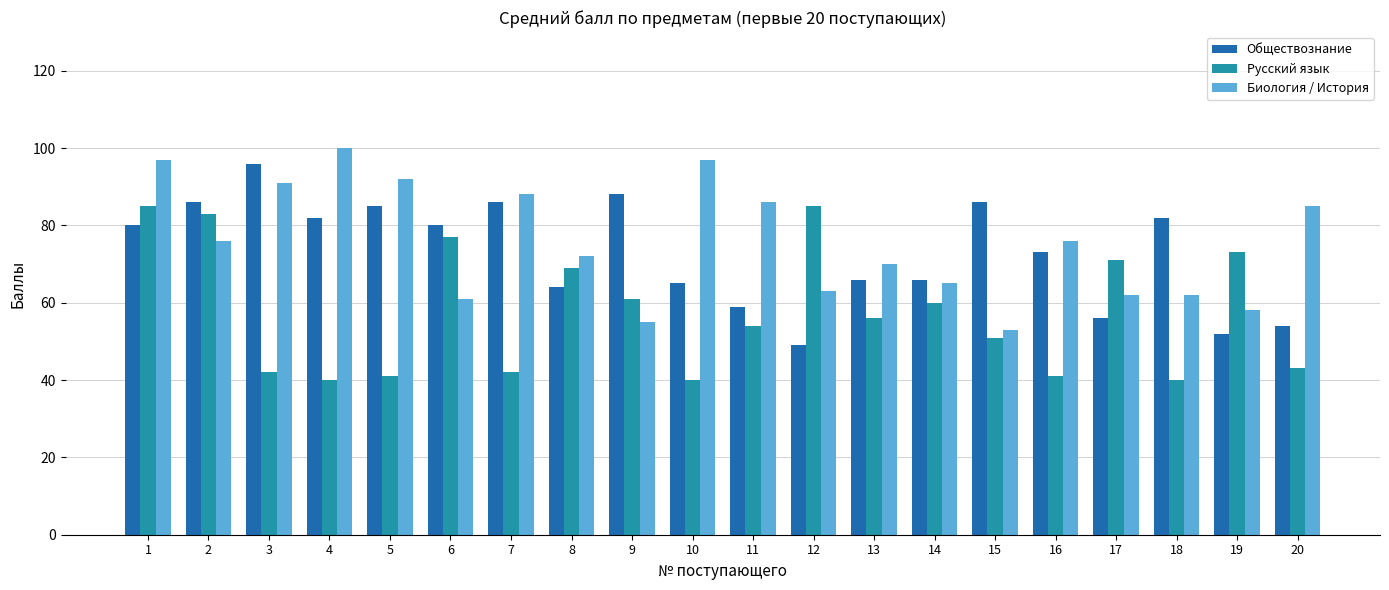

Is the value of Русский язык at 11 greater than the value of Биология / История at 16?

No